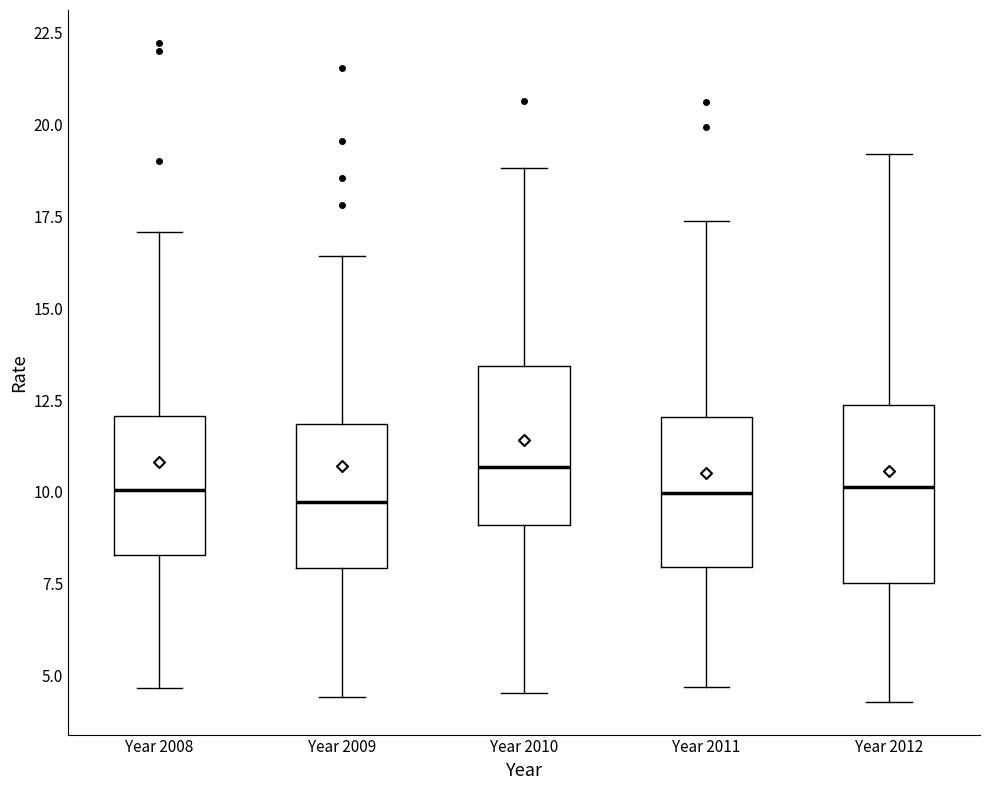

Where is the lower edge of the box for Year 2008 on the y-axis? The values are not printed on the chart, so give them approximately, as read against the axis.

8.5